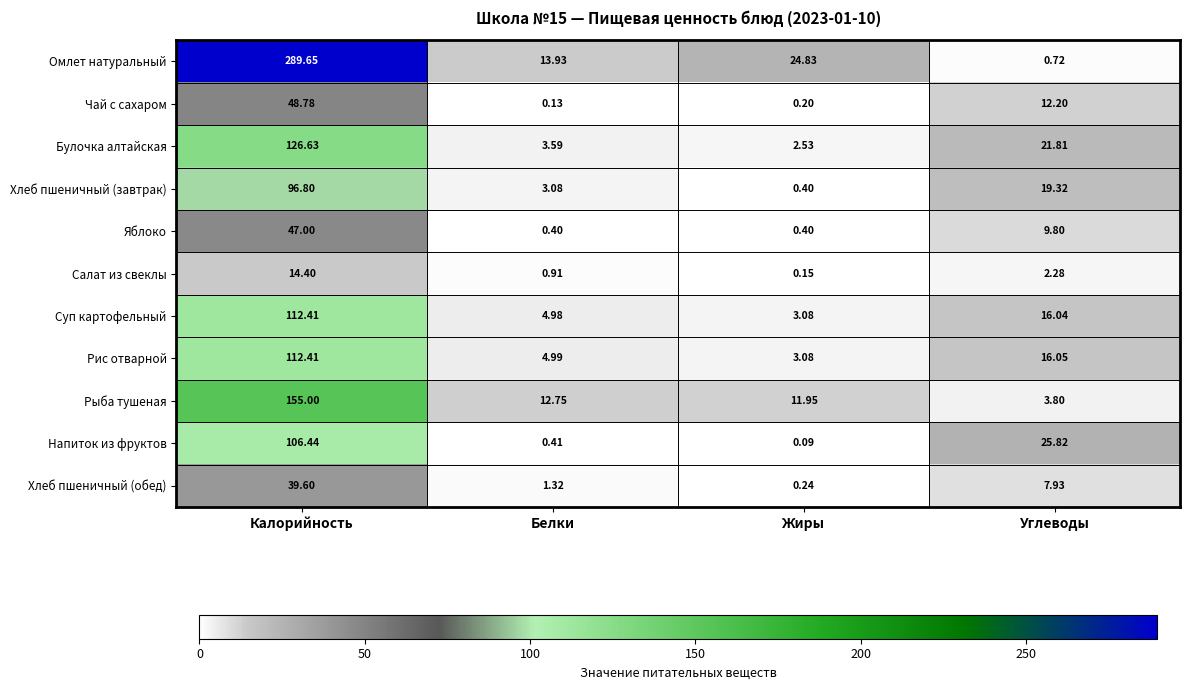

Rank the series at Углеводы from lowest to highest value.

Омлет натуральный, Салат из свеклы, Рыба тушеная, Хлеб пшеничный (обед), Яблоко, Чай с сахаром, Суп картофельный, Рис отварной, Хлеб пшеничный (завтрак), Булочка алтайская, Напиток из фруктов